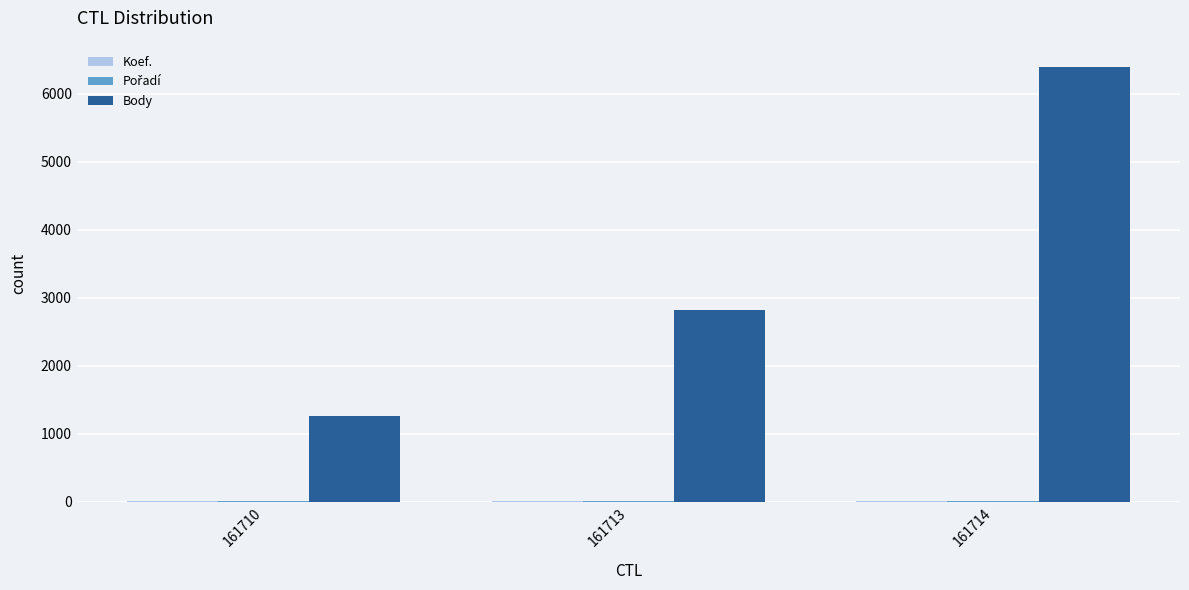

The Body series shows 11239 at 161714. True or false?

False